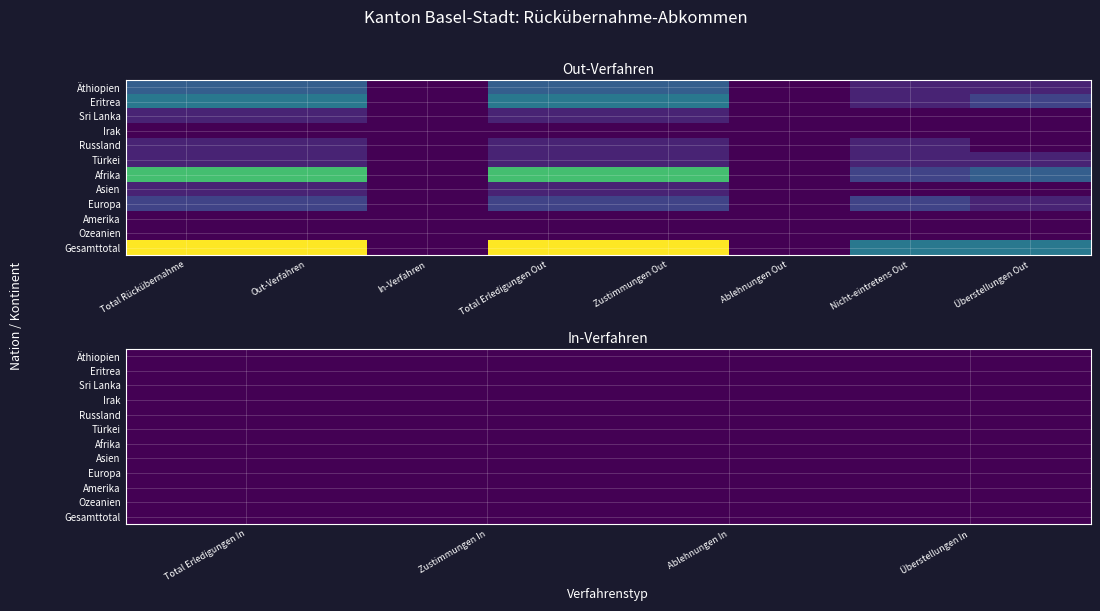

Reading left to right, transcribe all the data shown in this chart.

Äthiopien: 0=3	1=3	2=0	3=3	4=3	5=0	6=1	7=1	8=0	9=0	10=0	11=0
Eritrea: 0=4	1=4	2=0	3=4	4=4	5=0	6=1	7=2	8=0	9=0	10=0	11=0
Sri Lanka: 0=1	1=1	2=0	3=1	4=1	5=0	6=0	7=0	8=0	9=0	10=0	11=0
Irak: 0=0	1=0	2=0	3=0	4=0	5=0	6=0	7=0	8=0	9=0	10=0	11=0
Russland: 0=1	1=1	2=0	3=1	4=1	5=0	6=1	7=0	8=0	9=0	10=0	11=0
Türkei: 0=1	1=1	2=0	3=1	4=1	5=0	6=1	7=1	8=0	9=0	10=0	11=0
Afrika: 0=7	1=7	2=0	3=7	4=7	5=0	6=2	7=3	8=0	9=0	10=0	11=0
Asien: 0=1	1=1	2=0	3=1	4=1	5=0	6=0	7=0	8=0	9=0	10=0	11=0
Europa: 0=2	1=2	2=0	3=2	4=2	5=0	6=2	7=1	8=0	9=0	10=0	11=0
Amerika: 0=0	1=0	2=0	3=0	4=0	5=0	6=0	7=0	8=0	9=0	10=0	11=0
Ozeanien: 0=0	1=0	2=0	3=0	4=0	5=0	6=0	7=0	8=0	9=0	10=0	11=0
Gesamttotal: 0=10	1=10	2=0	3=10	4=10	5=0	6=4	7=4	8=0	9=0	10=0	11=0